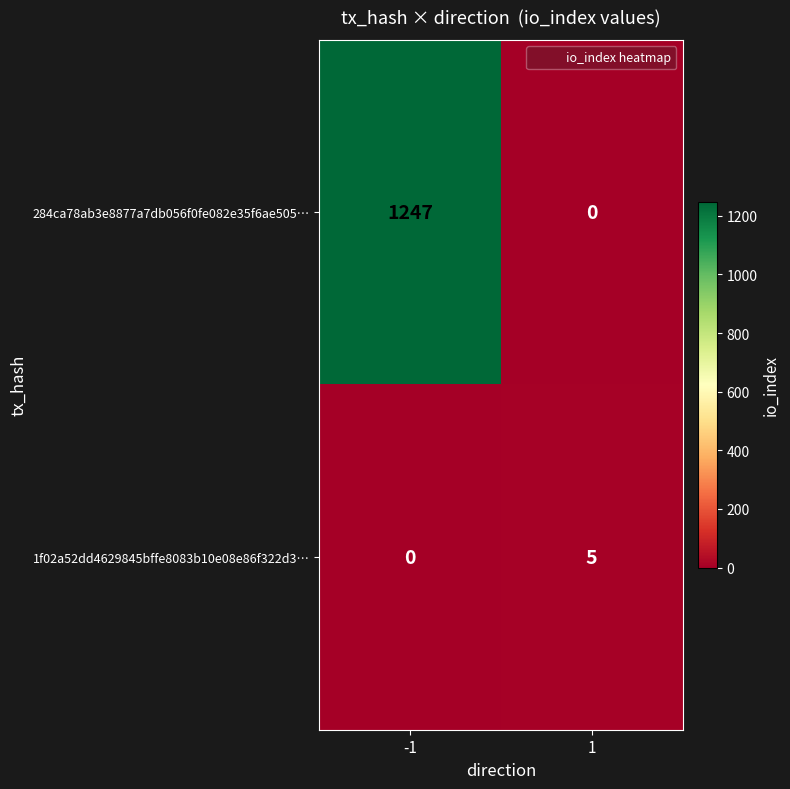

What is the sum of the 284ca78ab3e8877a7db056f0fe082e35f6ae505… values at 1 and -1?

1247